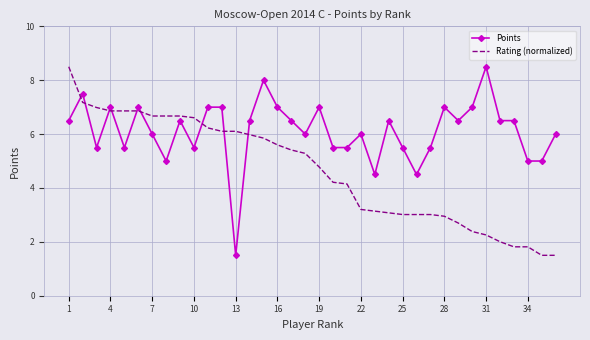

True or false: Rating (normalized) and Points cross at least once.

True